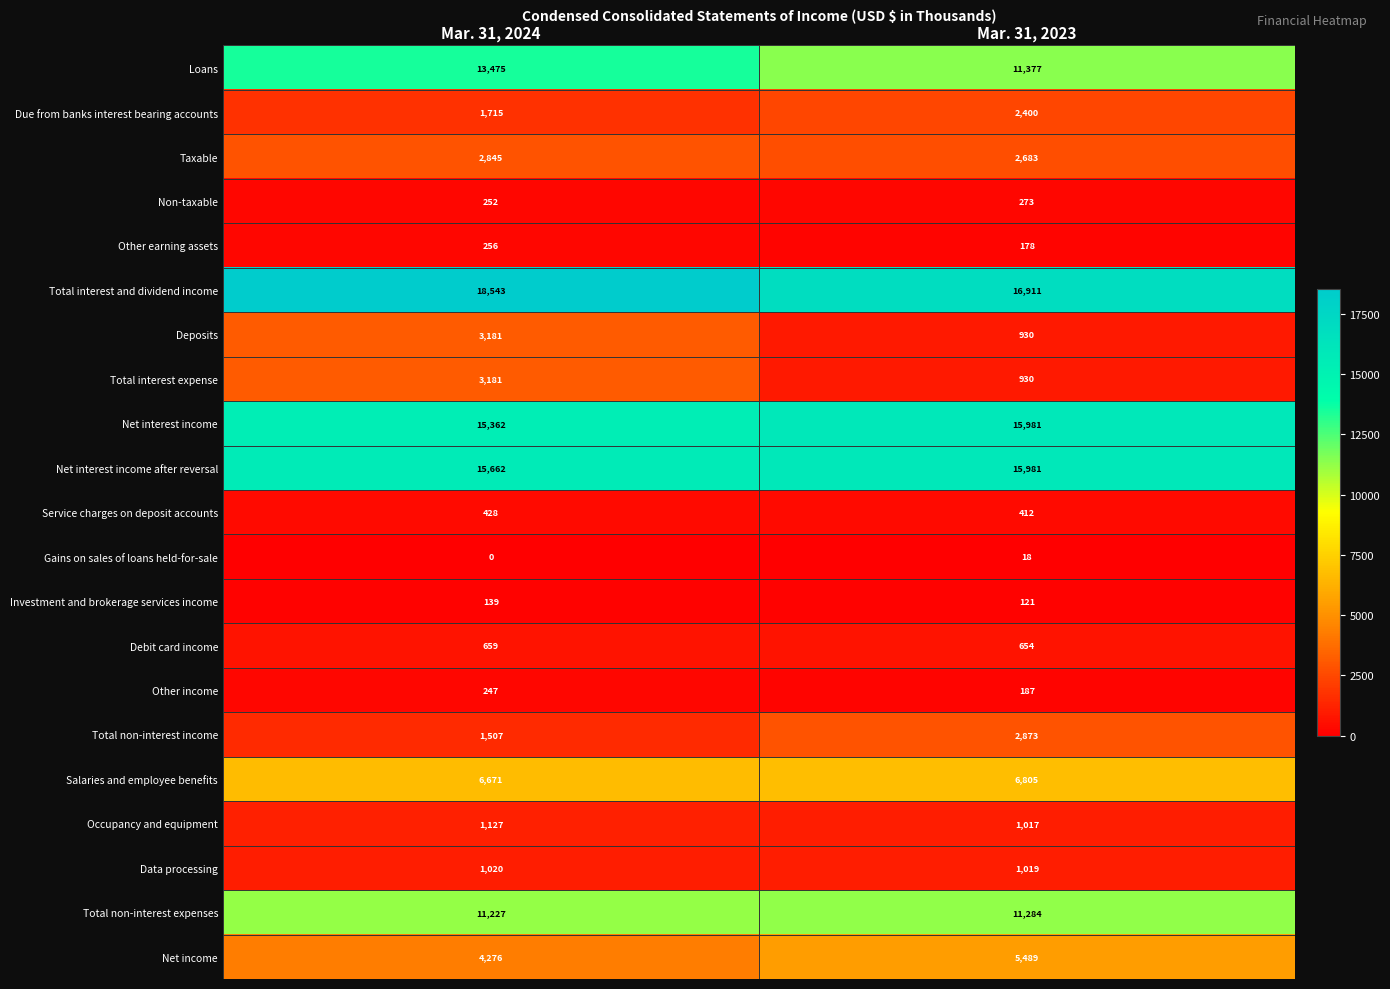

What is the sum of all Net interest income after reversal values?

31643